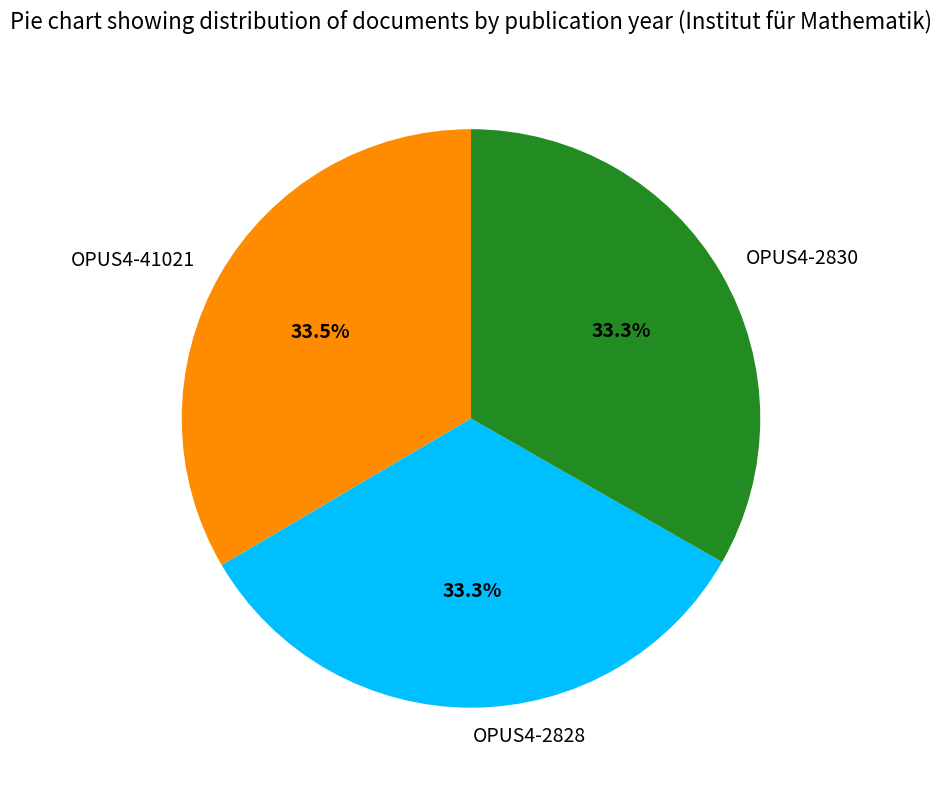

Is there any slice that represents more than half of the pie?

No